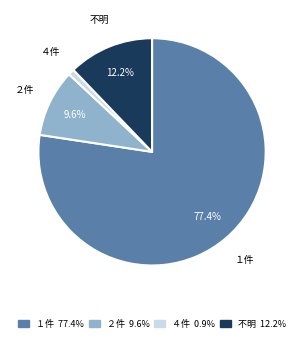

Count the number of slices in the pie.

4